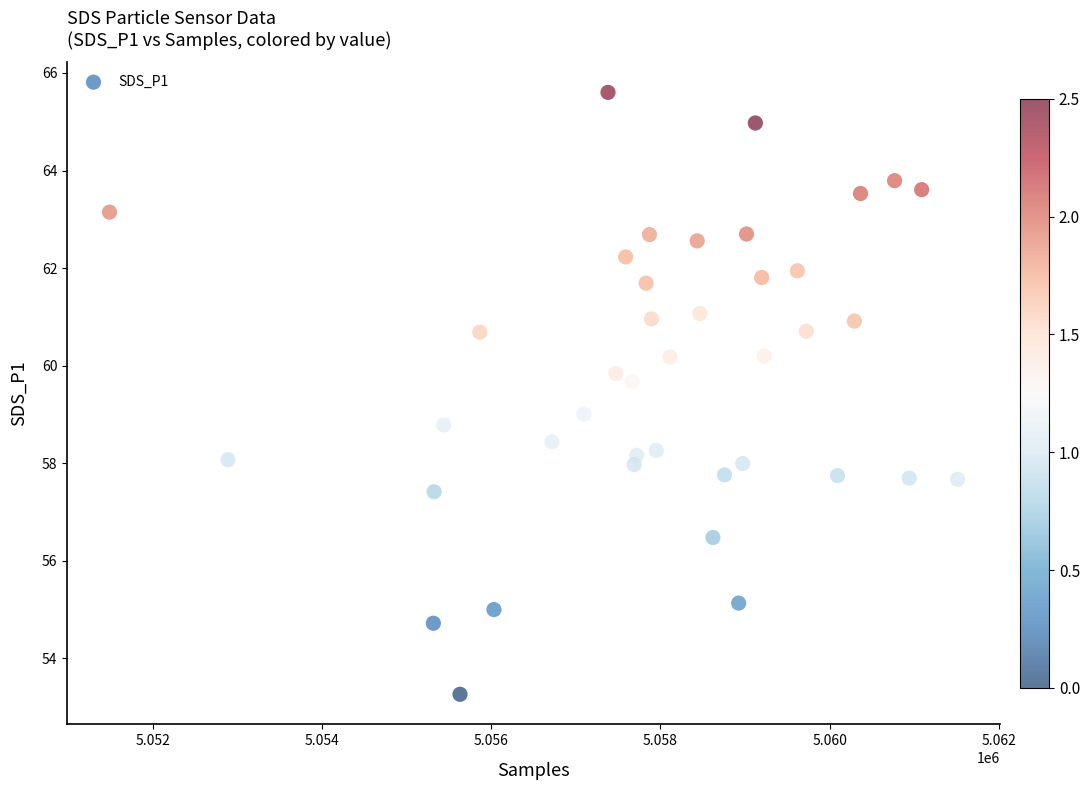

What is the range of Y values (max minus min)?

12.3